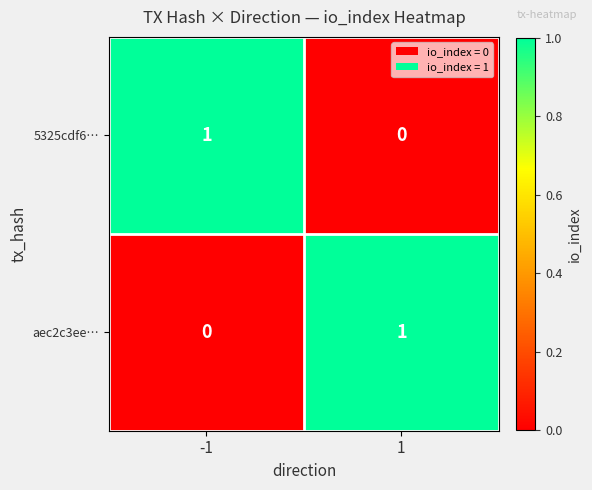

At 1, list the series in order from largest to smallest.

aec2c3ee…, 5325cdf6…